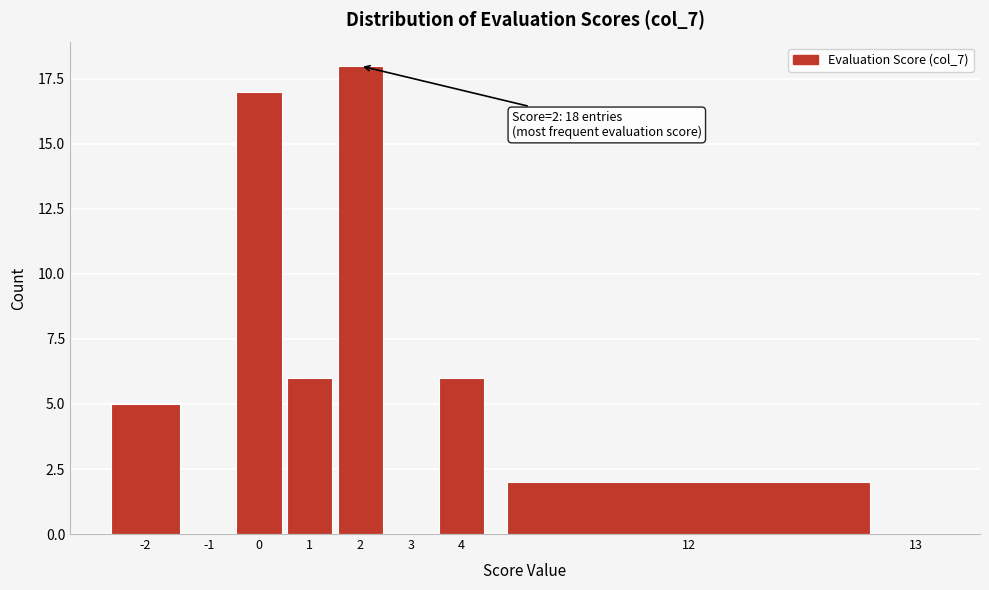

Reading left to right, list all the values displayed in this chart.

-2=5	-1=0	0=17	1=6	2=18	3=0	4=6	12=2	13=0